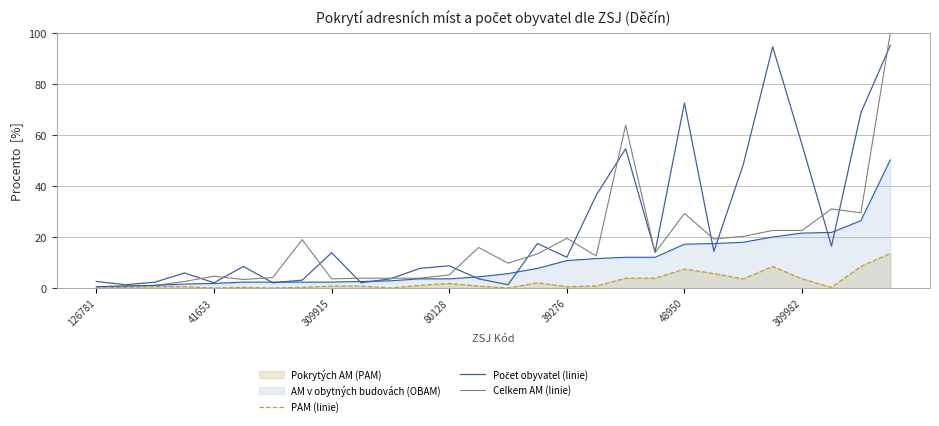

What is the approximate value of PAM (linie) at 48950?

7.4